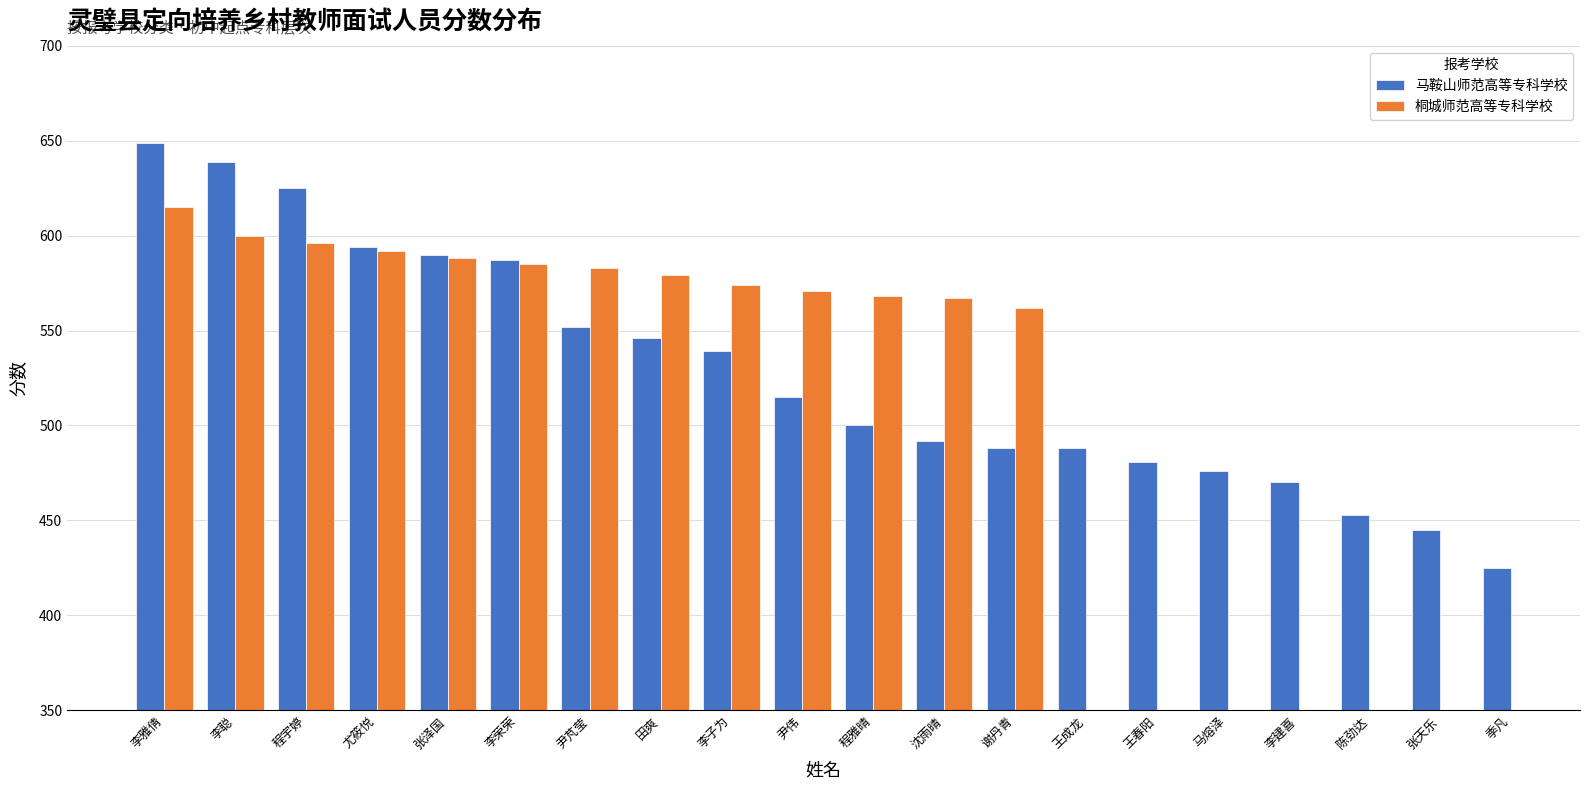

How many bars are there in each group?

2